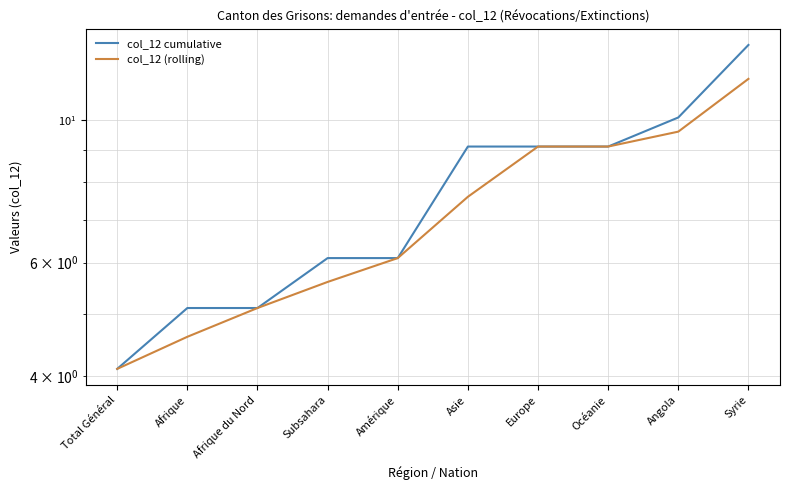

What is the value of the col_12 cumulative point at the 7th from the left?

9.1